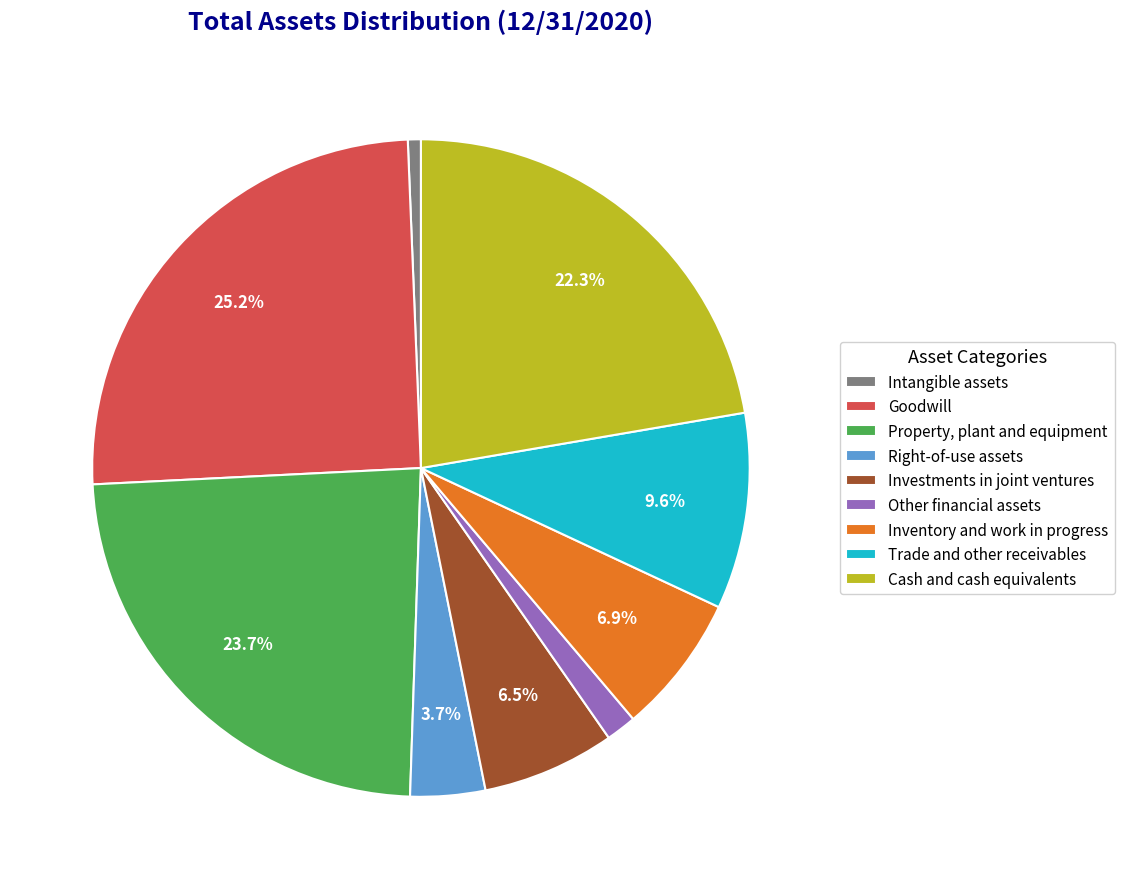

What is the largest slice in the pie chart?

Goodwill